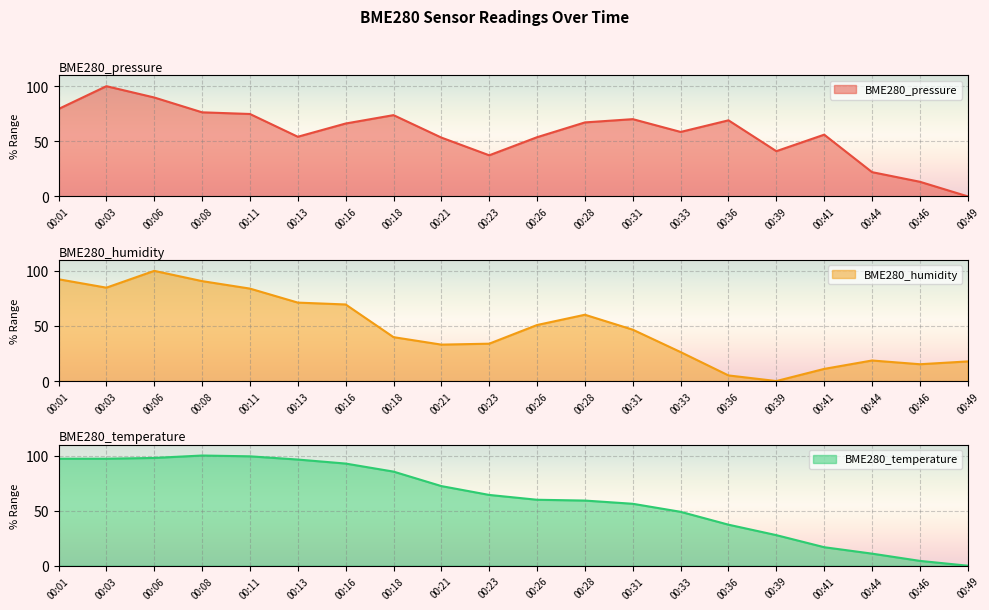

Count the number of categories in the chart.

20